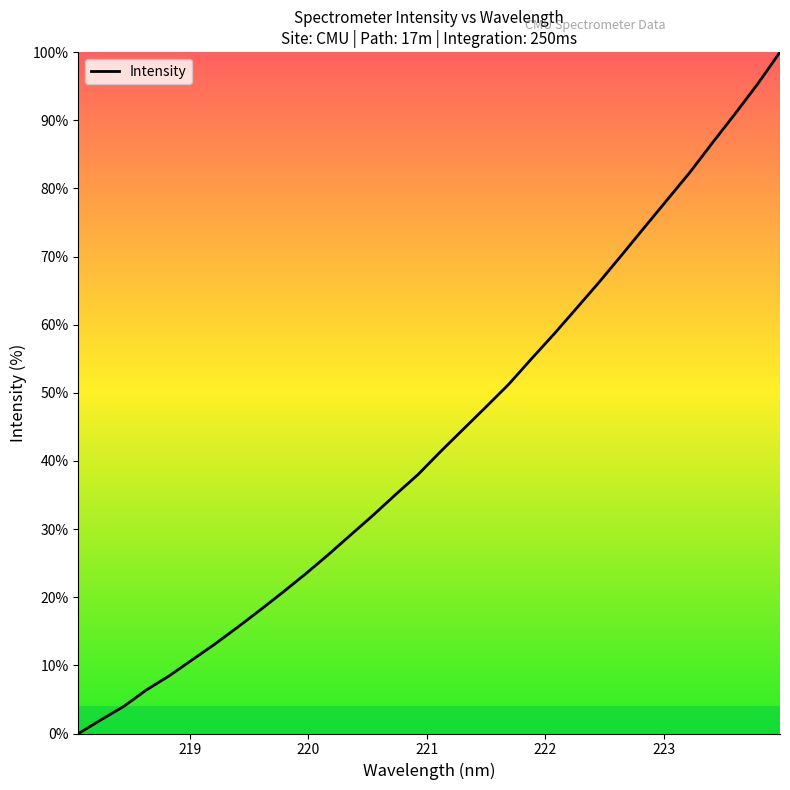

Does the chart have visible grid lines?

No